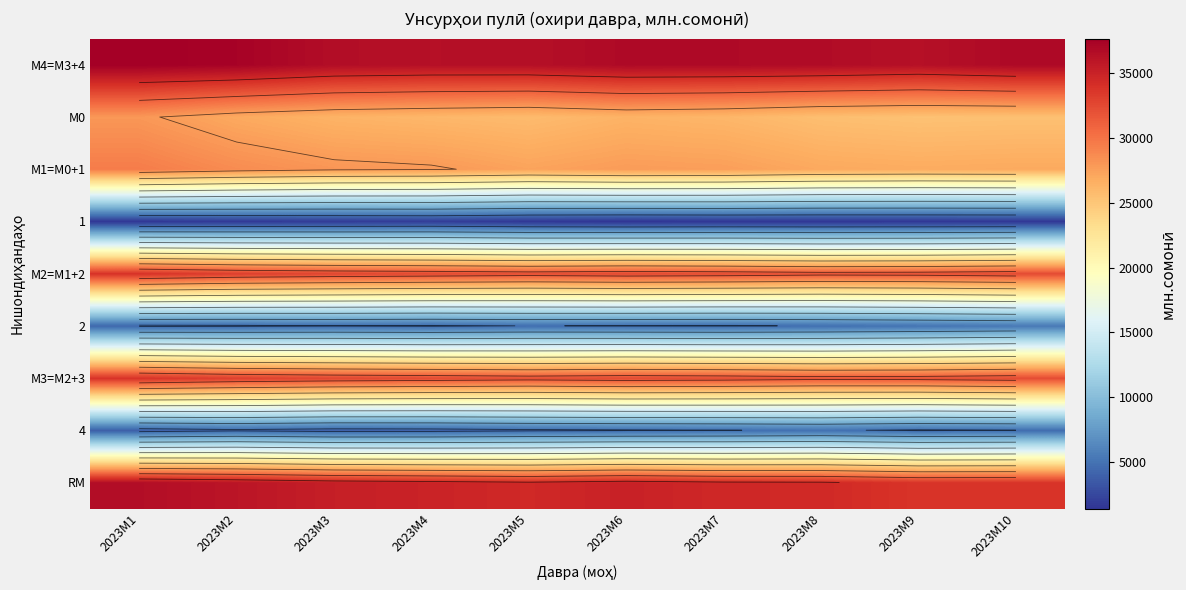

How many series are shown in this chart?

9